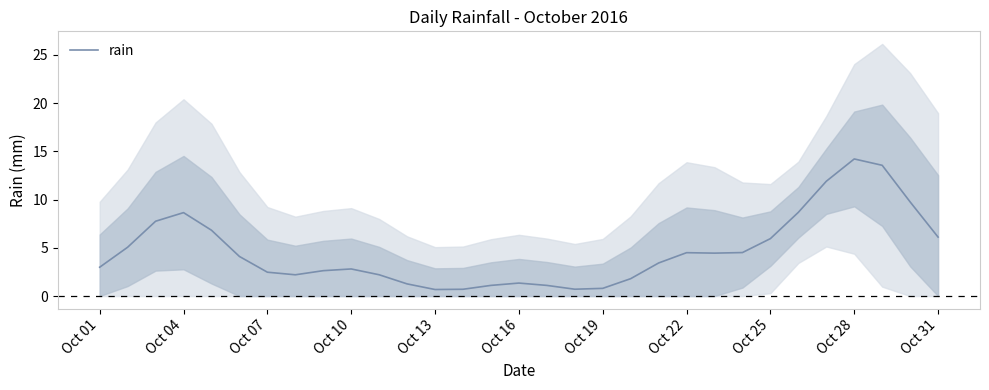

The value of rain at Oct 07 is 1.0. True or false?

False